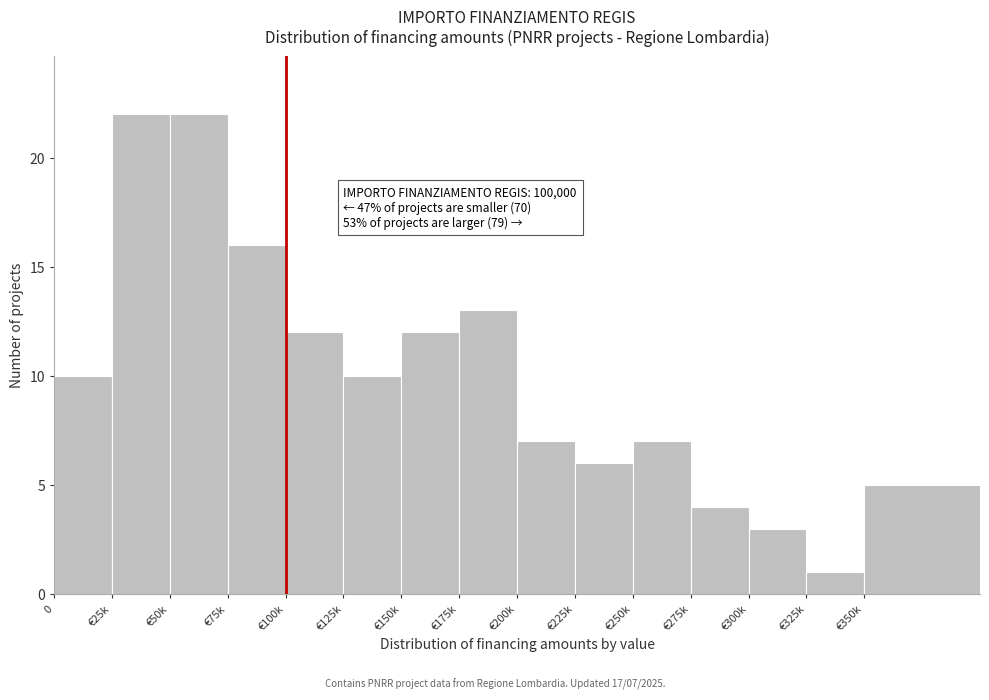

Reading right to left, list all the values displayed in this chart.

€350k=5	€325k=1	€300k=3	€275k=4	€250k=7	€225k=6	€200k=7	€175k=13	€150k=12	€125k=10	€100k=12	€75k=16	€50k=22	€25k=22	0=10